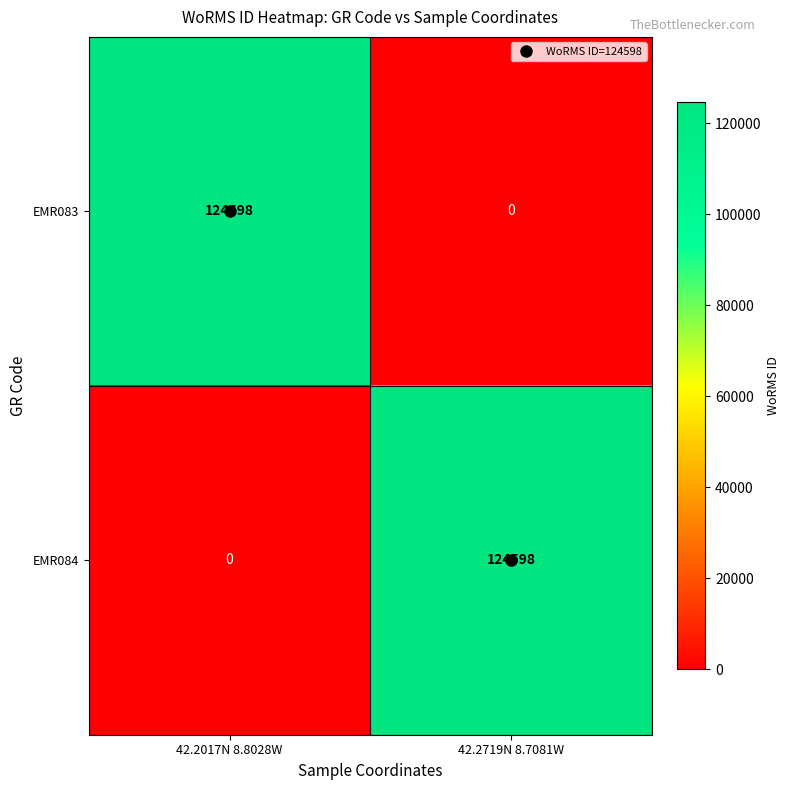

What is the difference between the highest and lowest values at 42.2017N 8.8028W?

124598